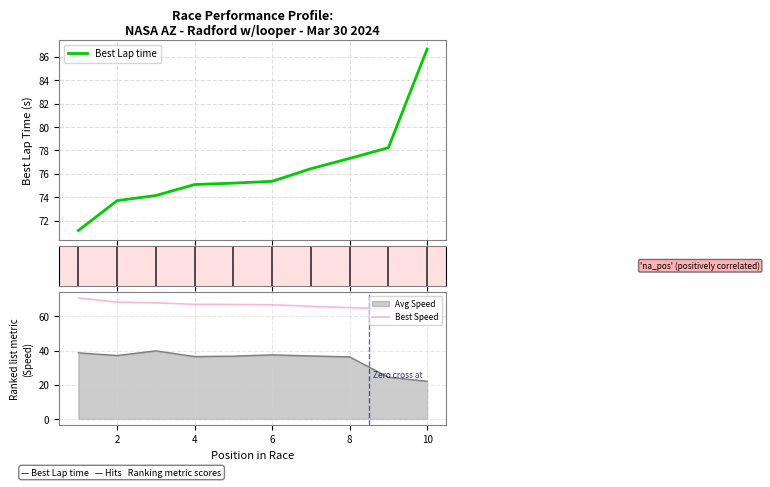

What is the difference between the maximum and minimum values in the Best Speed series?

12.7